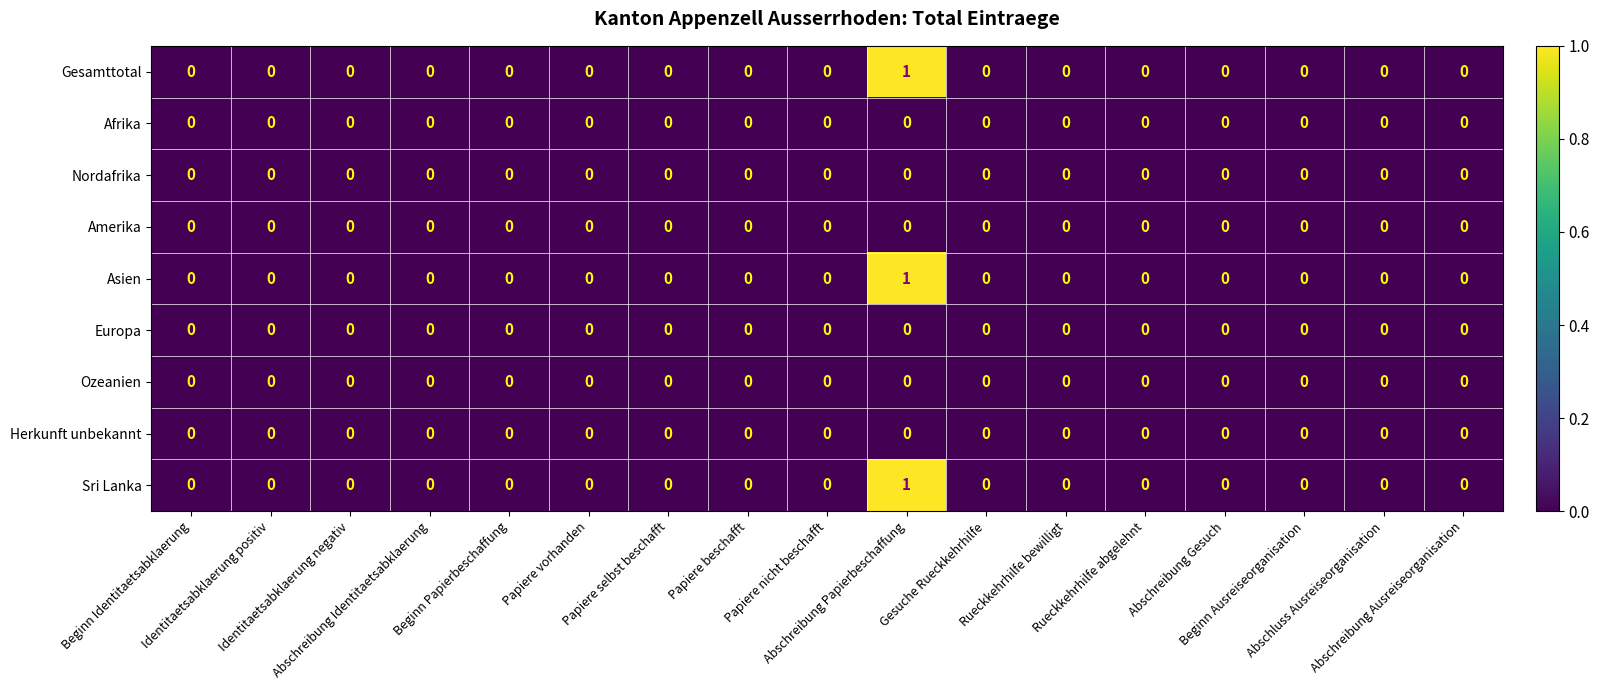

How many data points in Gesamttotal are above 0?

1